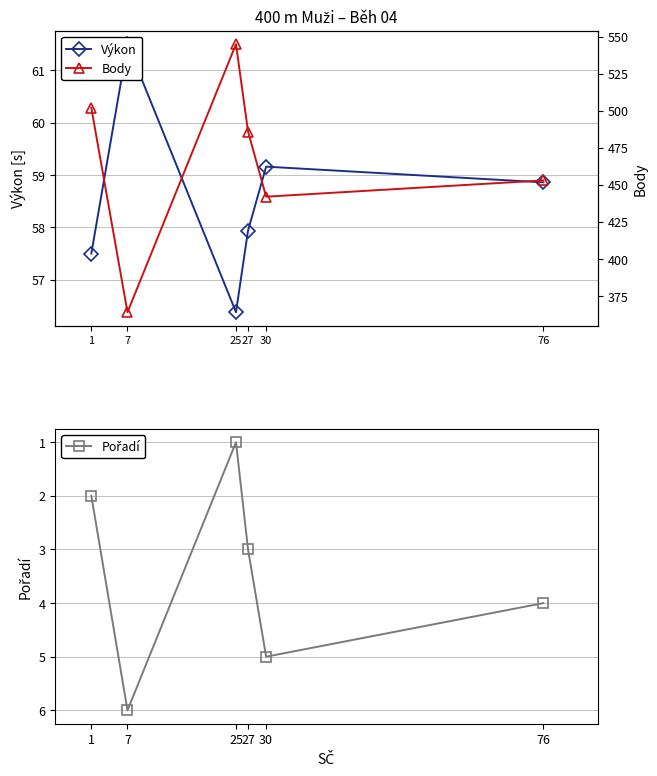

What is the greatest value displayed?

545.0